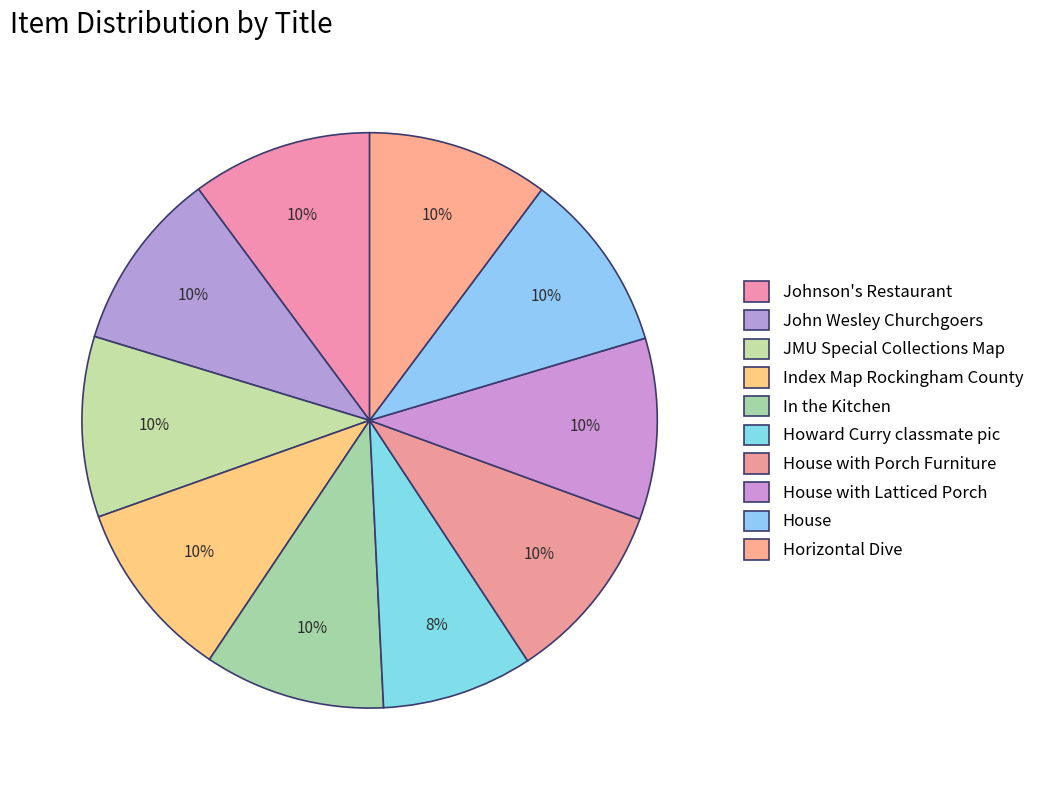

Does John Wesley Churchgoers represent more than half of the total?

No